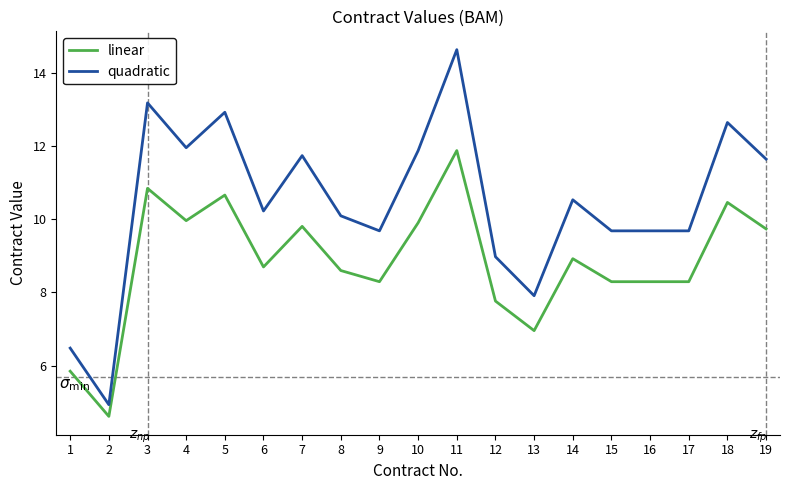

How many lines are shown in the chart?

2